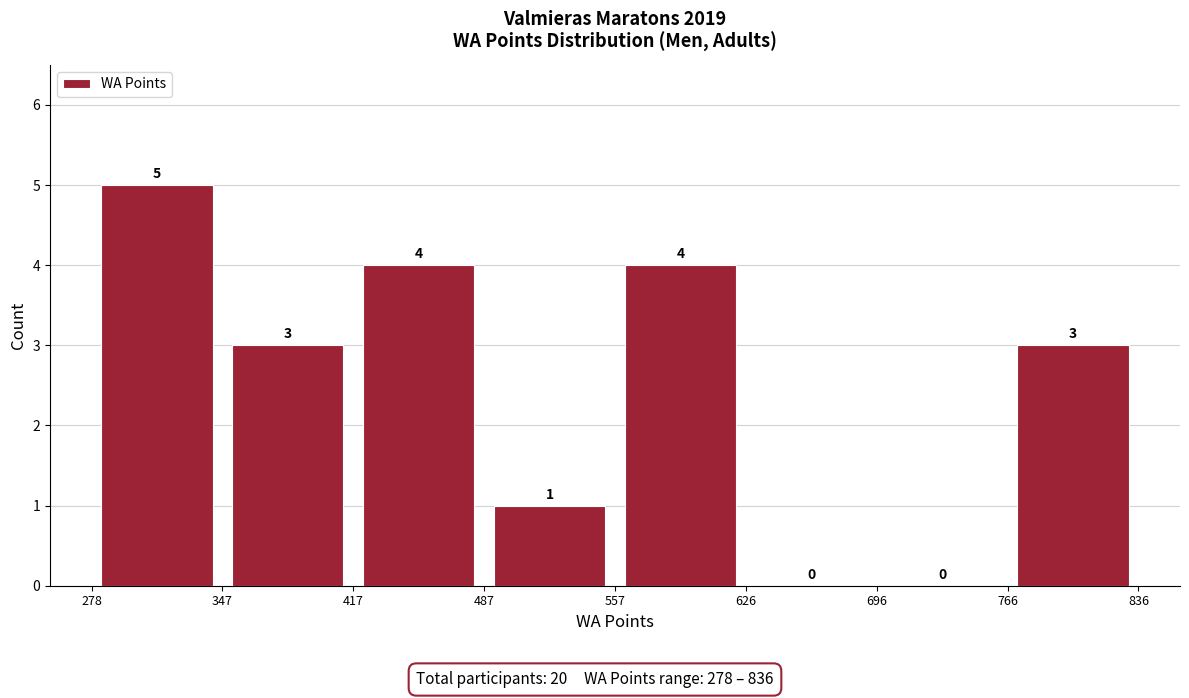

Reading left to right, transcribe this chart: for each bar, give the range it covers on the x-axis and its height.

278 to 347: 5
347 to 417: 3
417 to 487: 4
487 to 557: 1
557 to 626: 4
626 to 696: 0
696 to 766: 0
766 to 836: 3